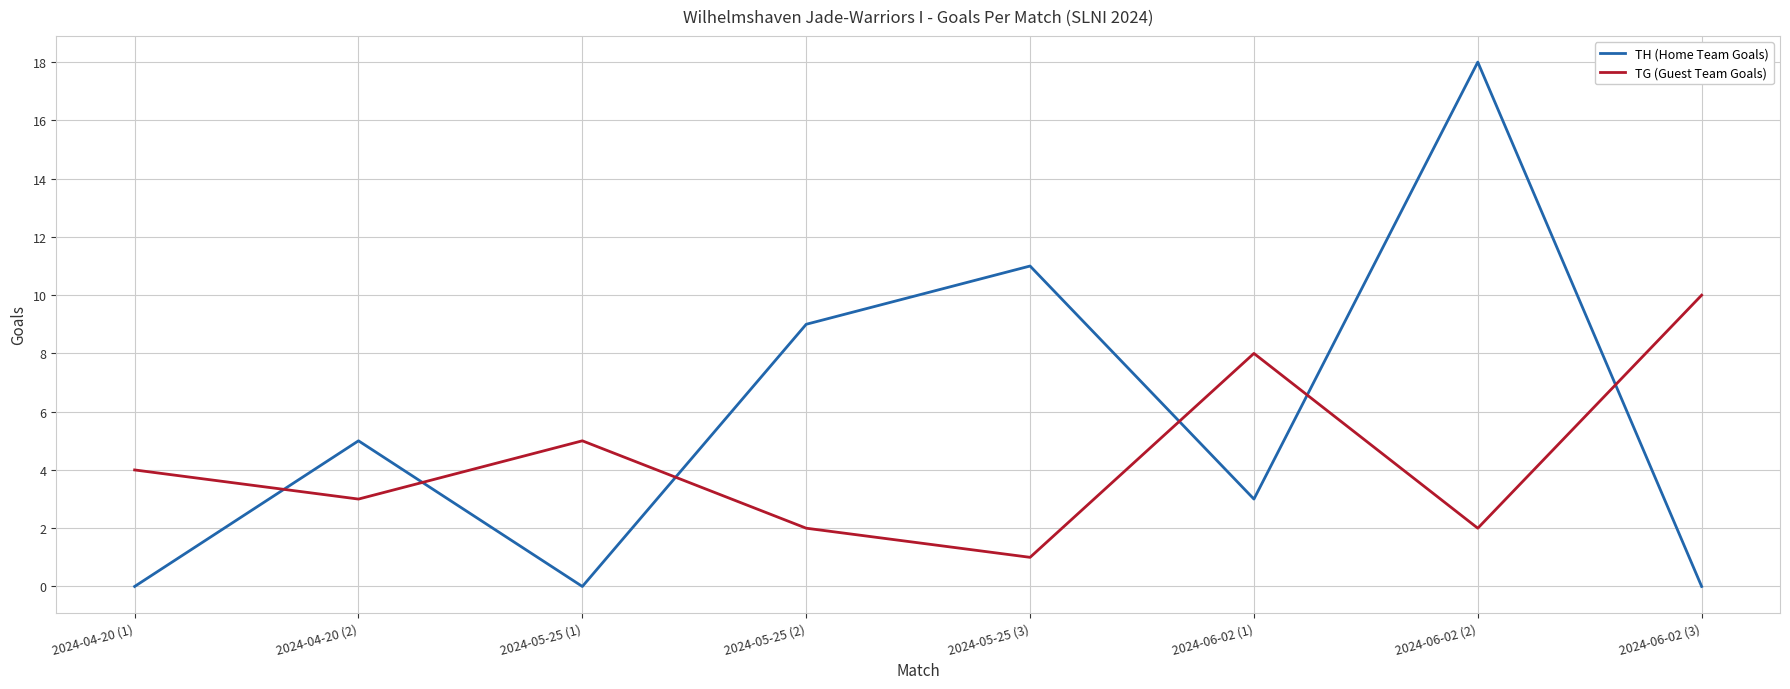

Which series has the widest spread of values?

TH (Home Team Goals)